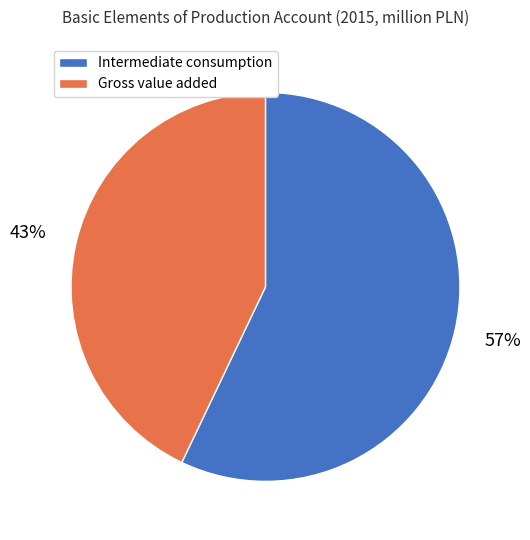

Is it true that Intermediate consumption is 49% of the pie?

False